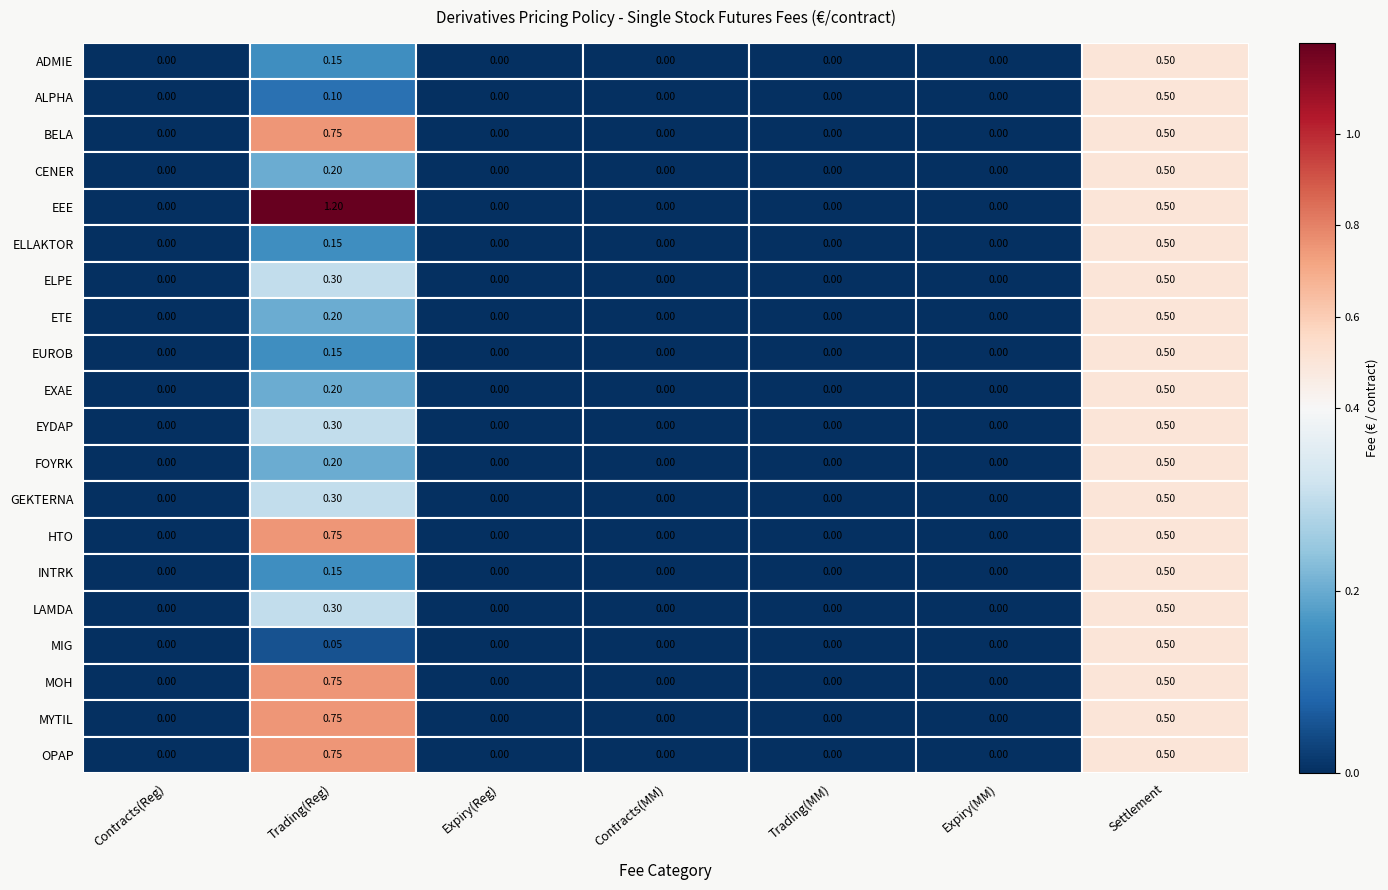

Which series has the widest spread of values?

EEE